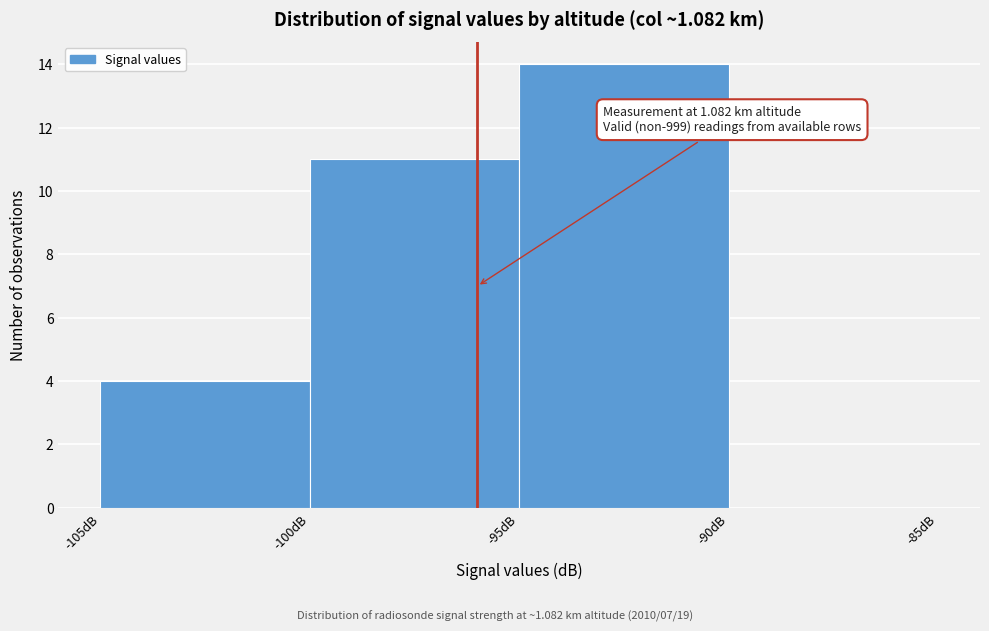

Over which range of the x-axis is the bar tallest?

-95 to -90